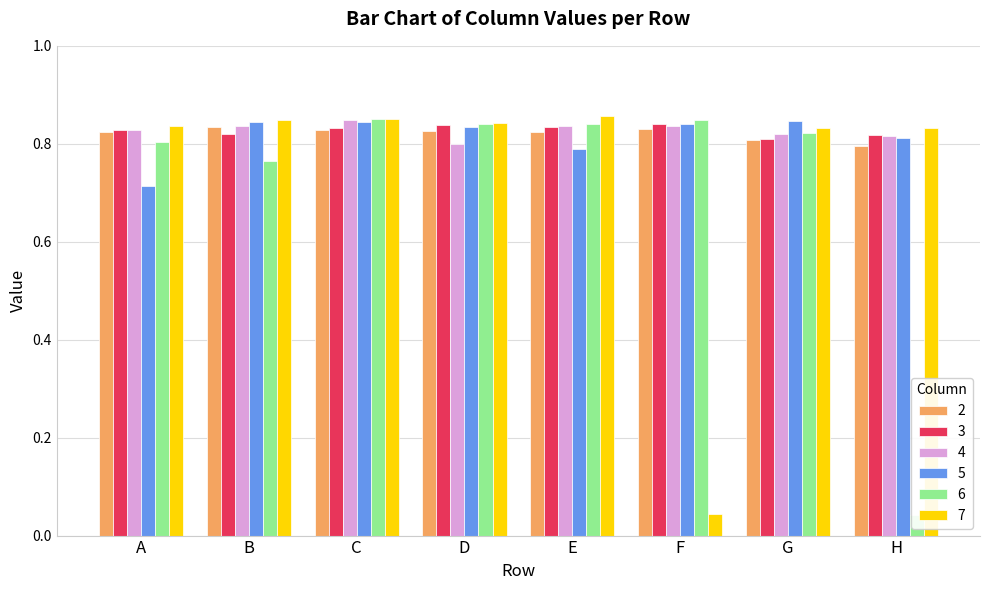

Reading left to right, what are all the values shown in this chart?

2: A=0.8	B=0.8	C=0.8	D=0.8	E=0.8	F=0.8	G=0.8	H=0.8
3: A=0.8	B=0.8	C=0.8	D=0.8	E=0.8	F=0.8	G=0.8	H=0.8
4: A=0.8	B=0.8	C=0.8	D=0.8	E=0.8	F=0.8	G=0.8	H=0.8
5: A=0.7	B=0.8	C=0.8	D=0.8	E=0.8	F=0.8	G=0.8	H=0.8
6: A=0.8	B=0.8	C=0.9	D=0.8	E=0.8	F=0.8	G=0.8	H=0.0
7: A=0.8	B=0.8	C=0.8	D=0.8	E=0.9	F=0.0	G=0.8	H=0.8